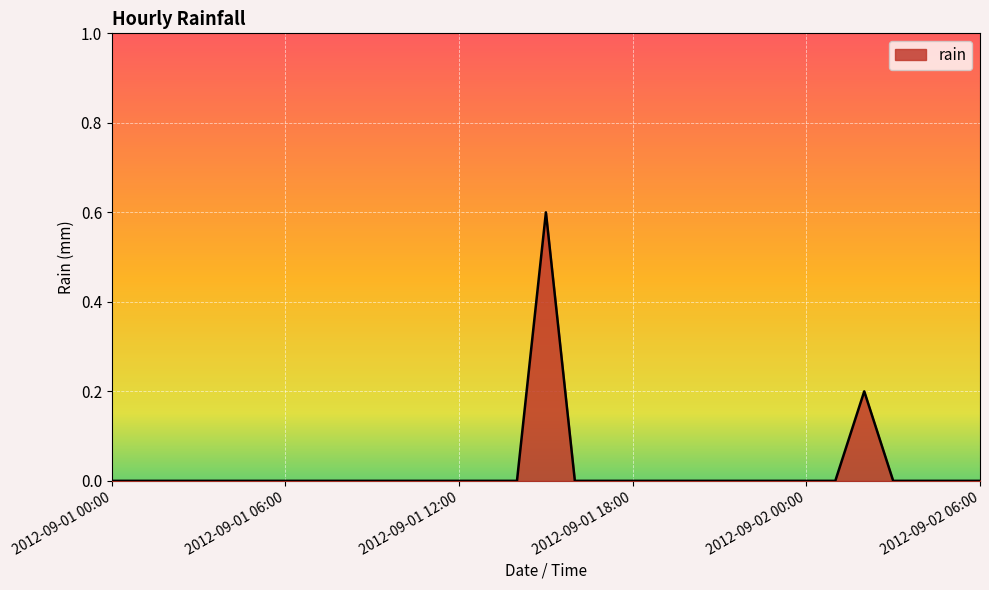

What is the maximum value shown in the chart?

0.6